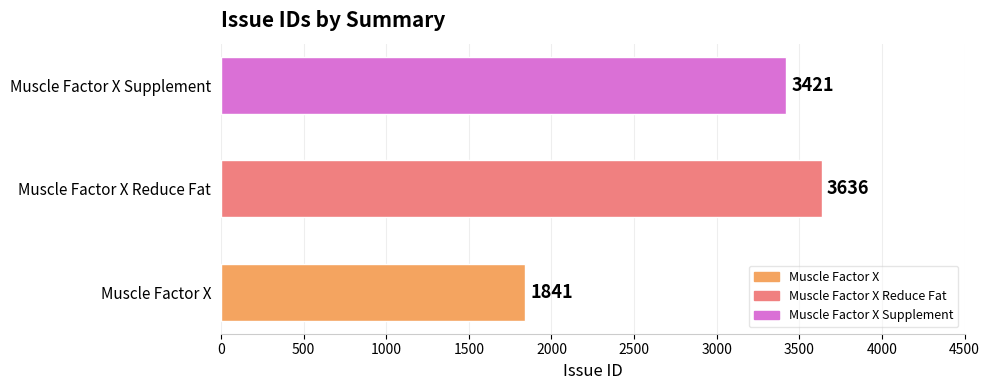

Count the values in the range 1841 to 3636.

3